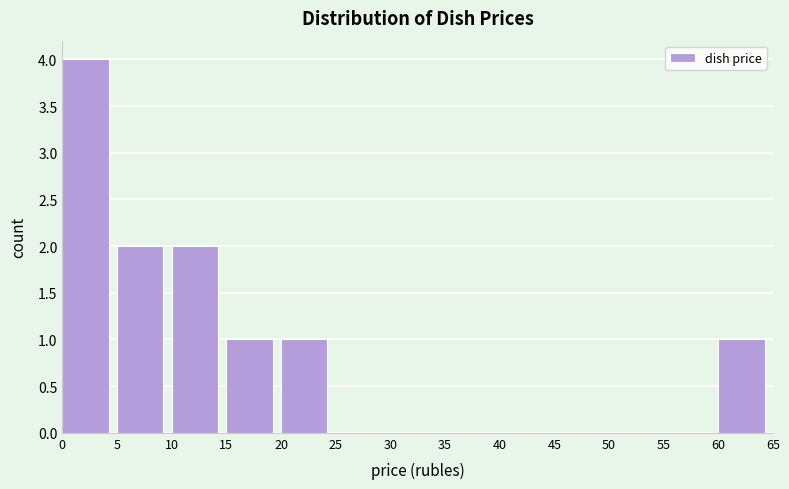

Reading left to right, list every bar in this chart as the range it spans on the x-axis followed by its height. The values are not printed on the chart, so give them approximately, as read against the axis.

0 to 5: 4
5 to 10: 2
10 to 15: 2
15 to 20: 1
20 to 25: 1
25 to 30: 0
30 to 35: 0
35 to 40: 0
40 to 45: 0
45 to 50: 0
50 to 55: 0
55 to 60: 0
60 to 65: 1